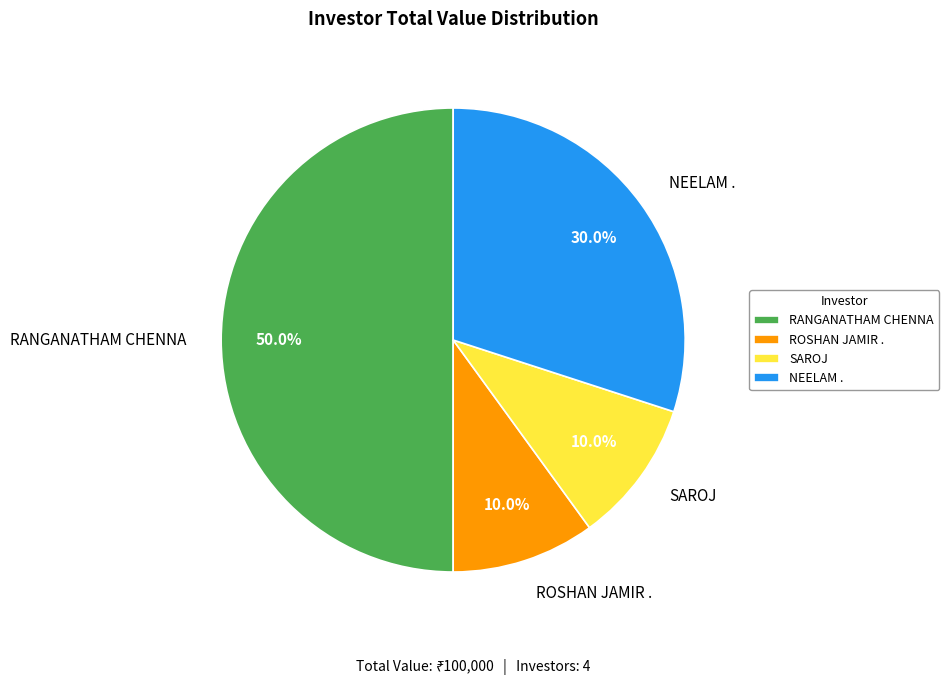

How many slices are in this pie chart?

4